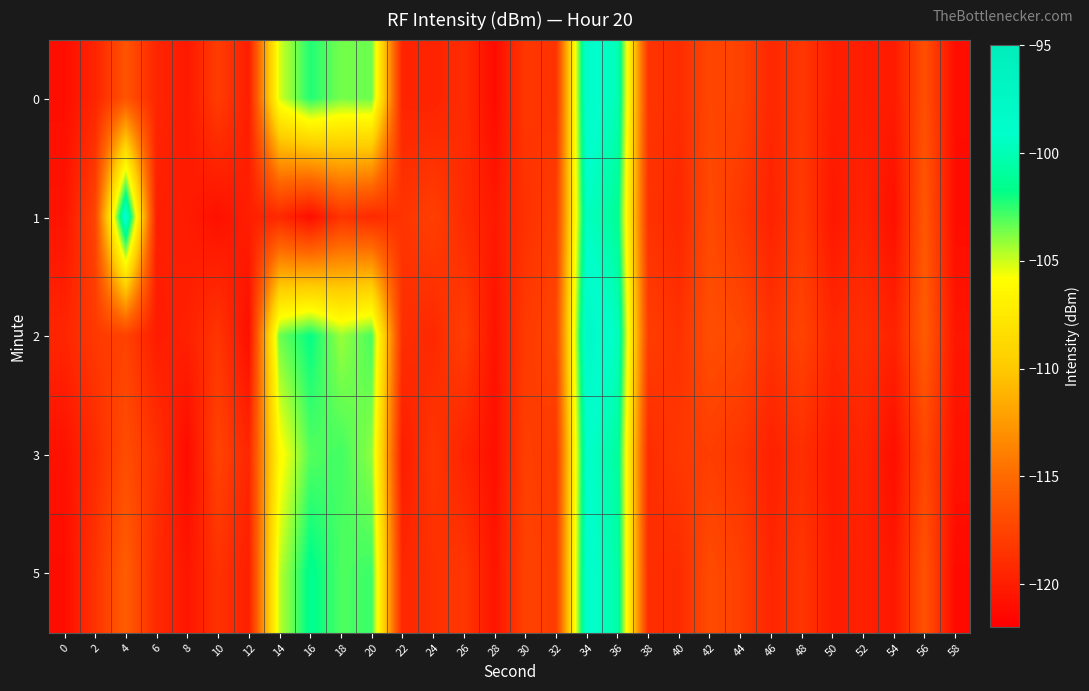

Which has a higher value, 40 or 56?

56